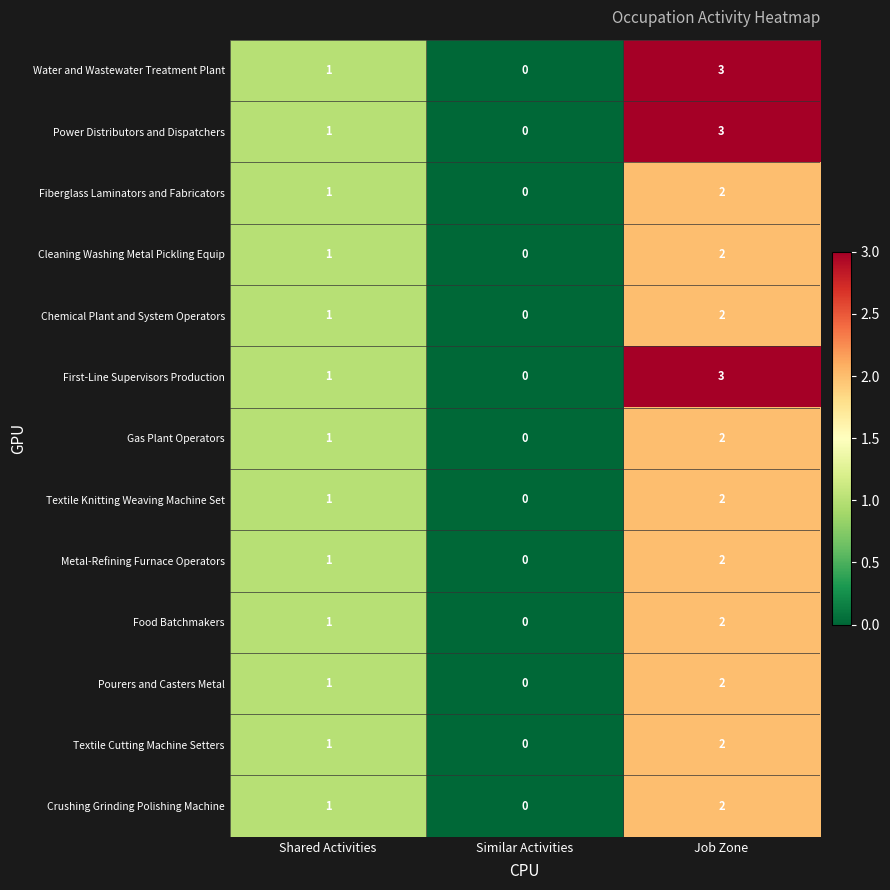

Count the Cleaning Washing Metal Pickling Equip values in the range 0 to 2.

3